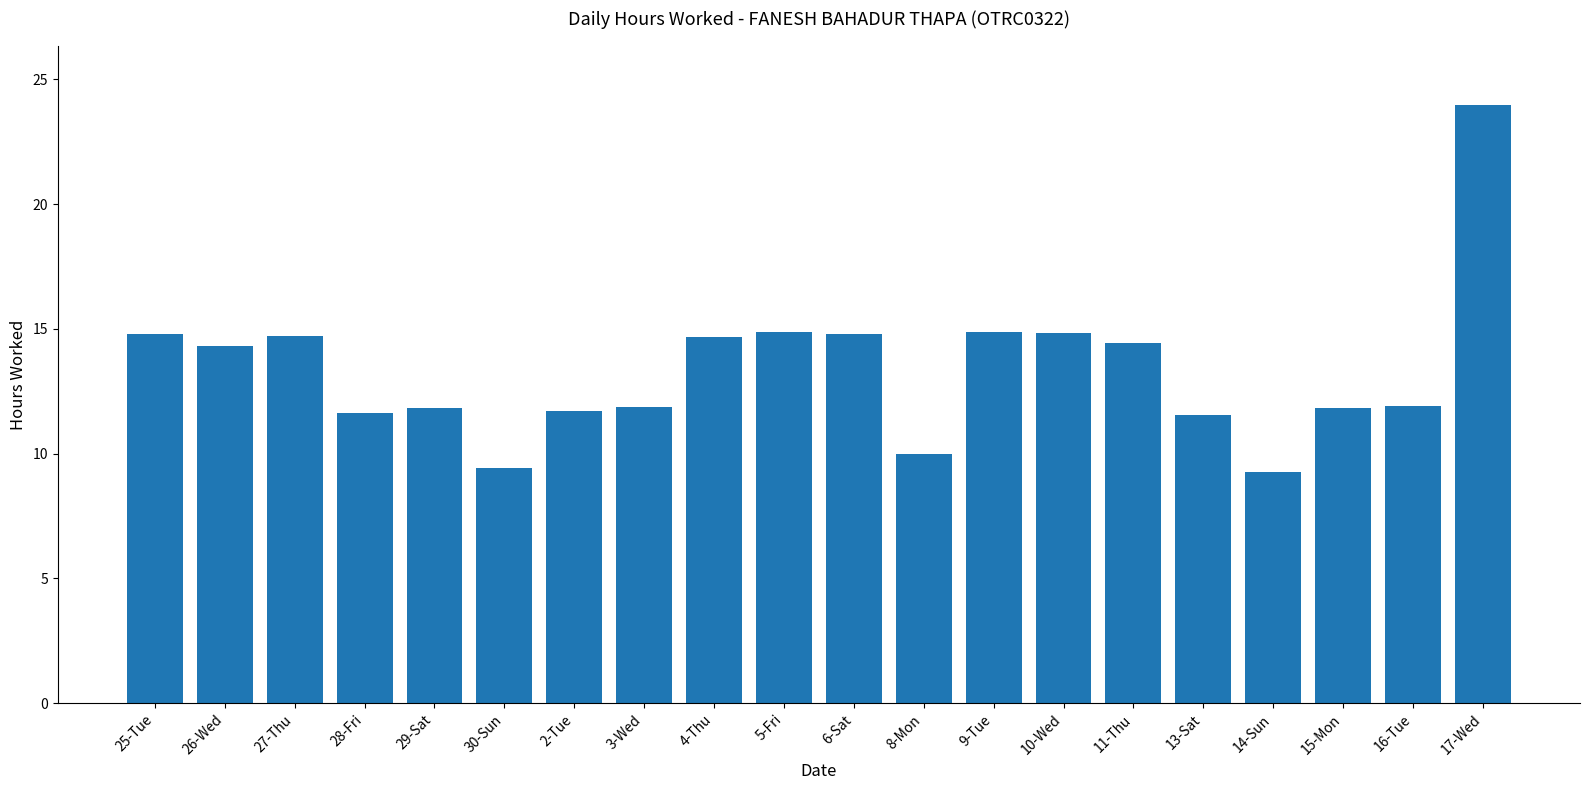

Is it true that the value at 17-Wed is 24.0?

True